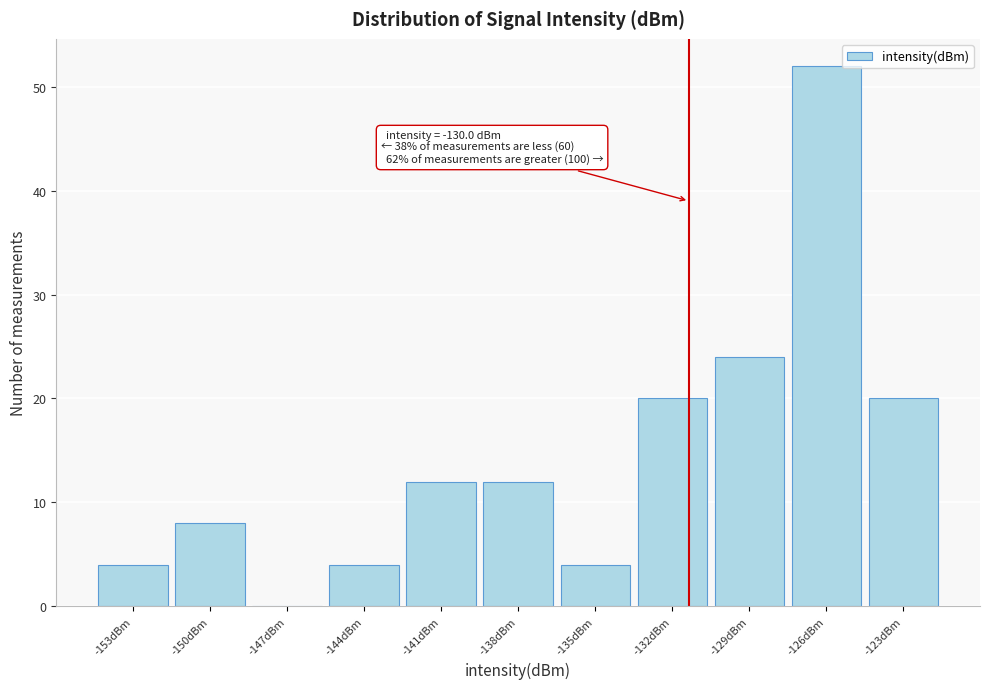

Reading left to right, transcribe all the data shown in this chart.

-153dBm=4	-150dBm=8	-147dBm=0	-144dBm=4	-141dBm=12	-138dBm=12	-135dBm=4	-132dBm=20	-129dBm=24	-126dBm=52	-123dBm=20